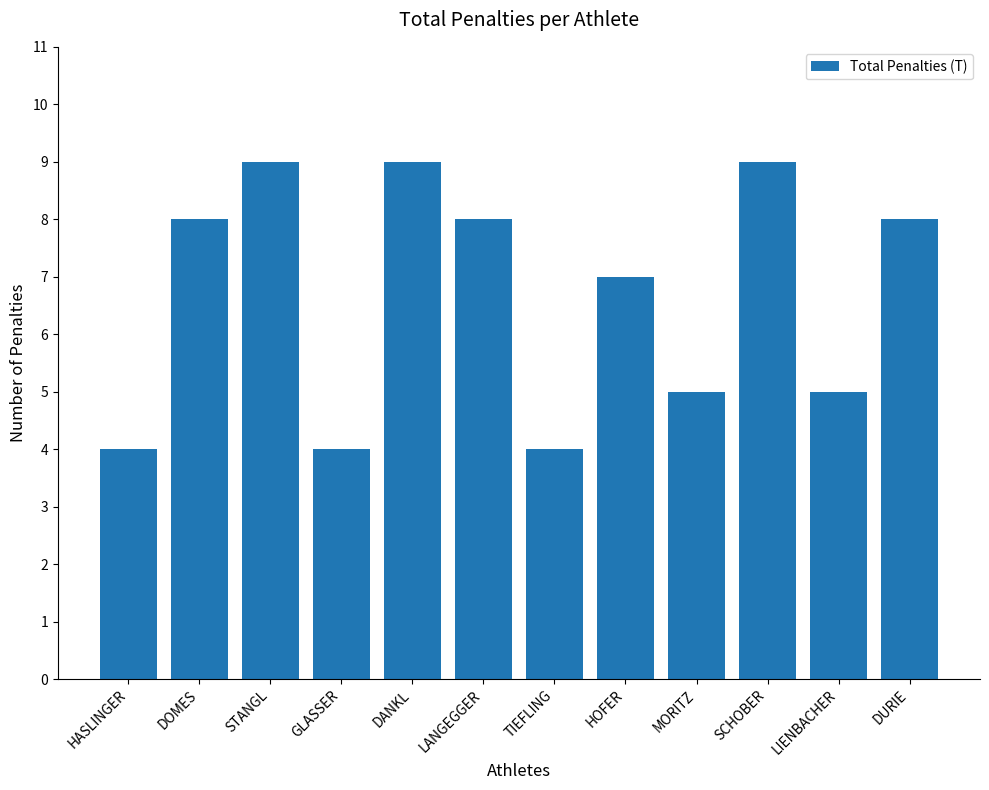

What is the value of the 11th bar from the left?

5